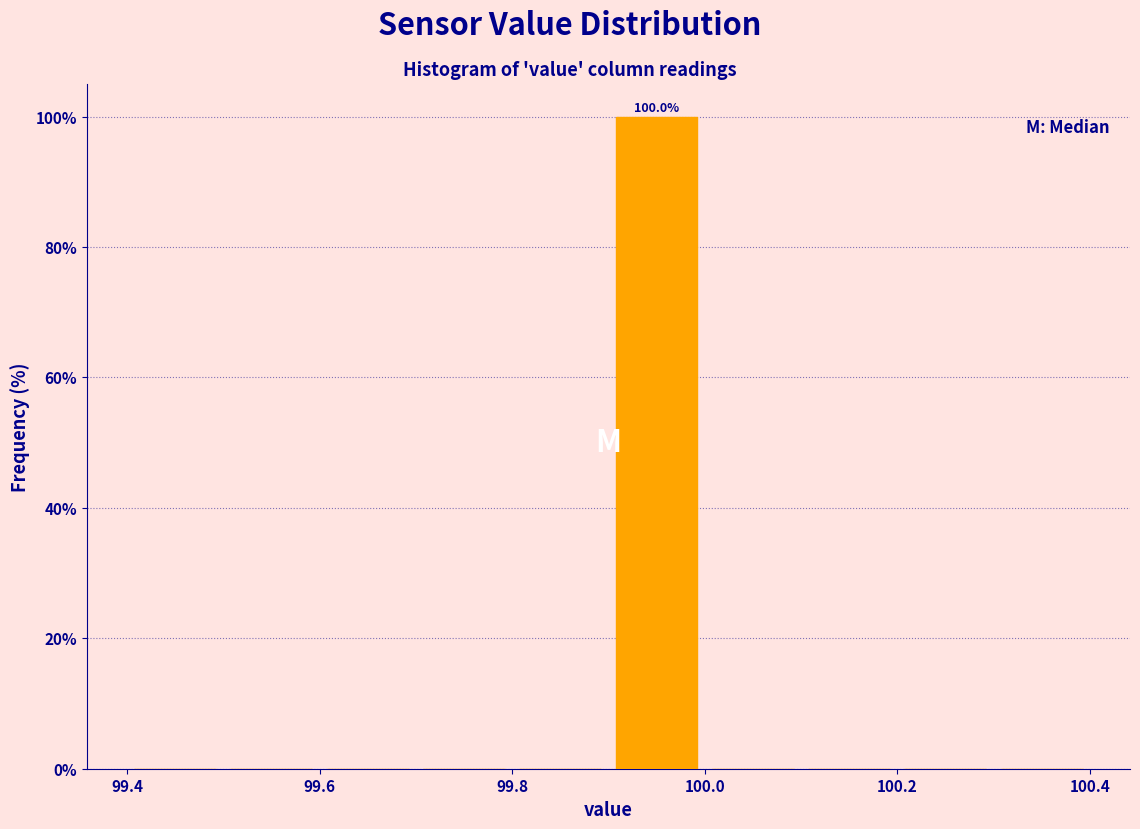

Over which range of the x-axis is the bar tallest?

99.9 to 100.0